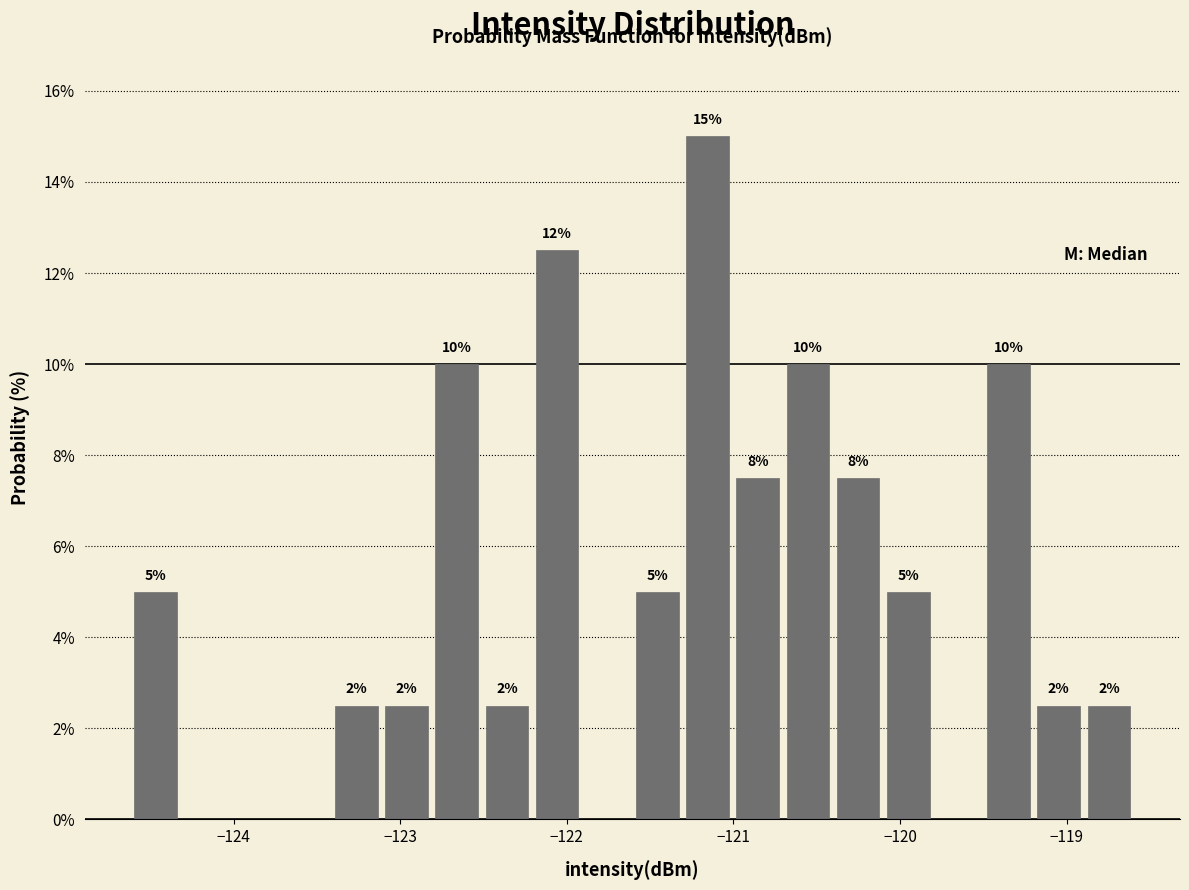

Around what value on the x-axis is the tallest bar? Give the approximate position of its centre, as read against the axis.

-121.2